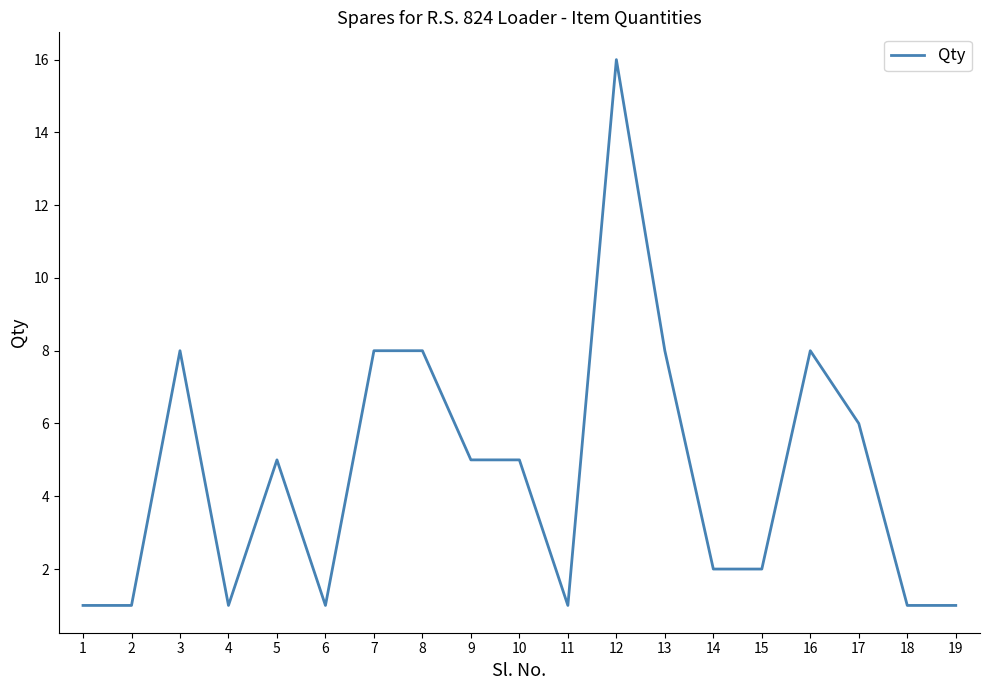

What is the change in value from 7 to 19?

-7